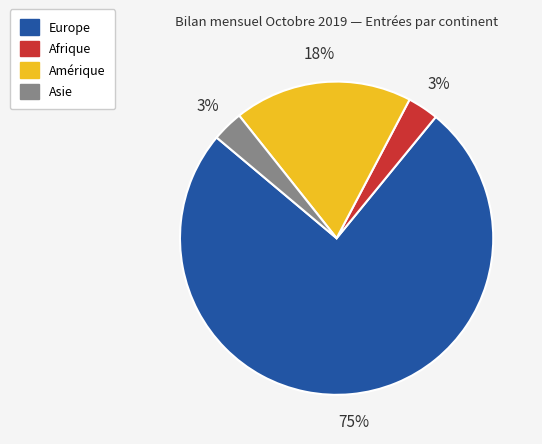

Does any single category account for the majority?

Yes